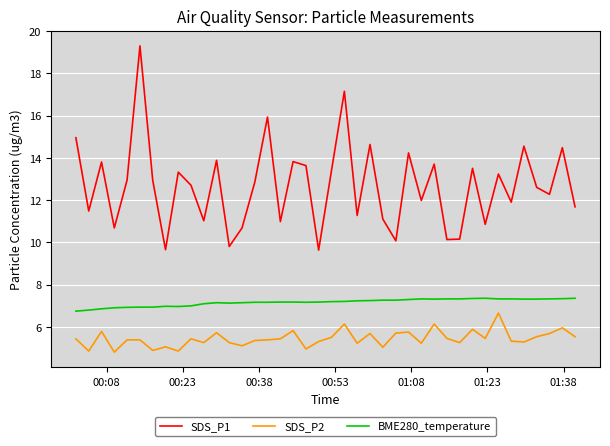

Which series has the largest total across all categories?

SDS_P1